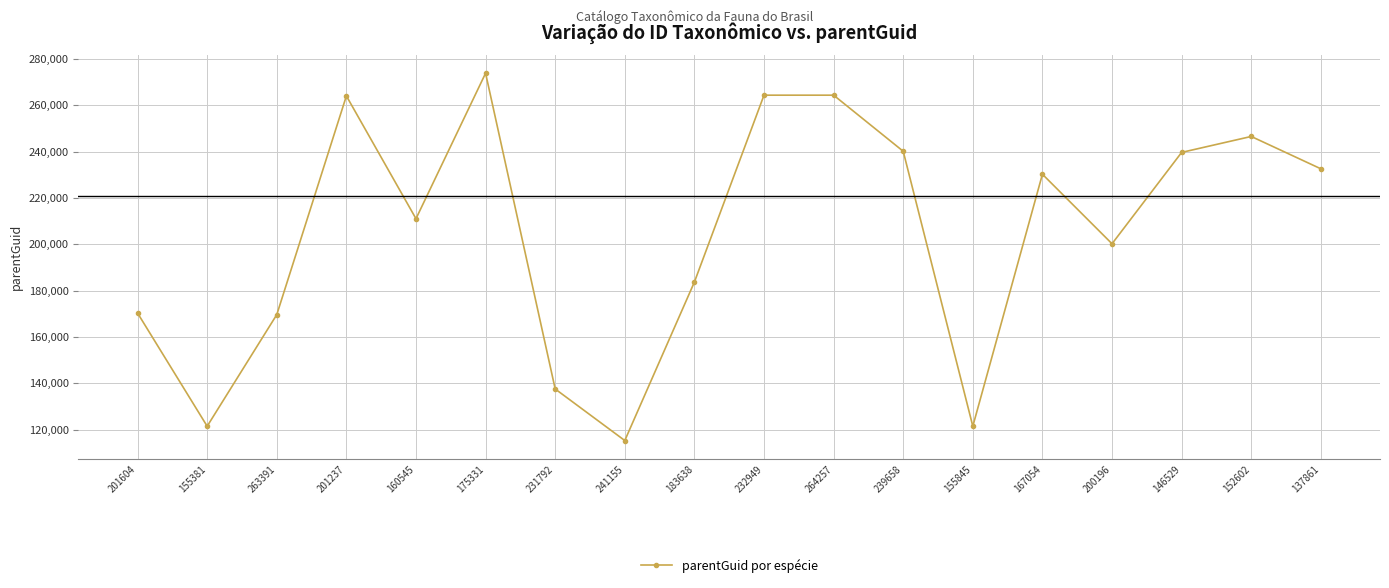

Between 201237 and 137861, which is larger?

201237